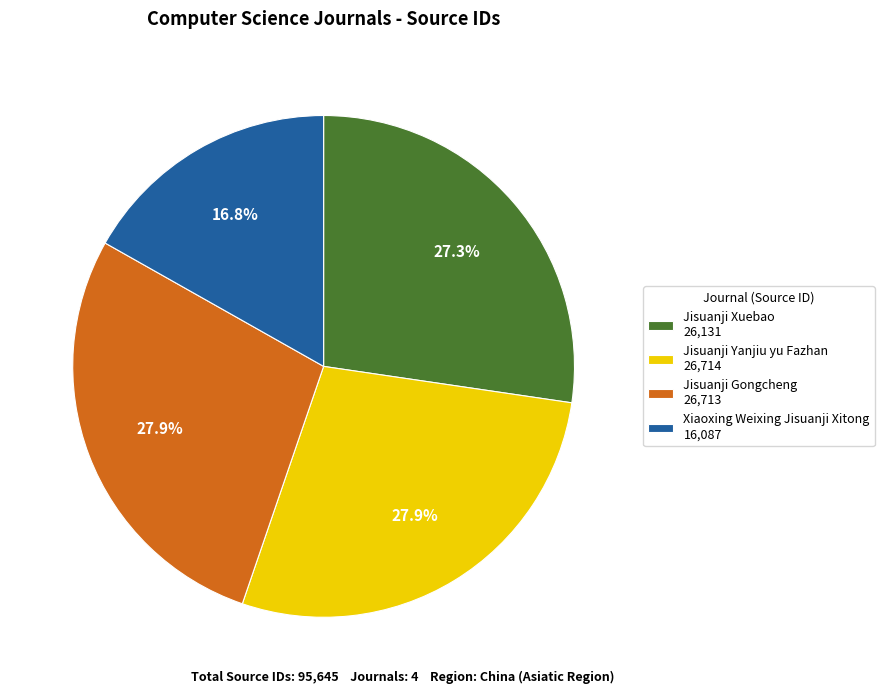

What is the total percentage of Jisuanji Xuebao and Jisuanji Gongcheng?

55.3%